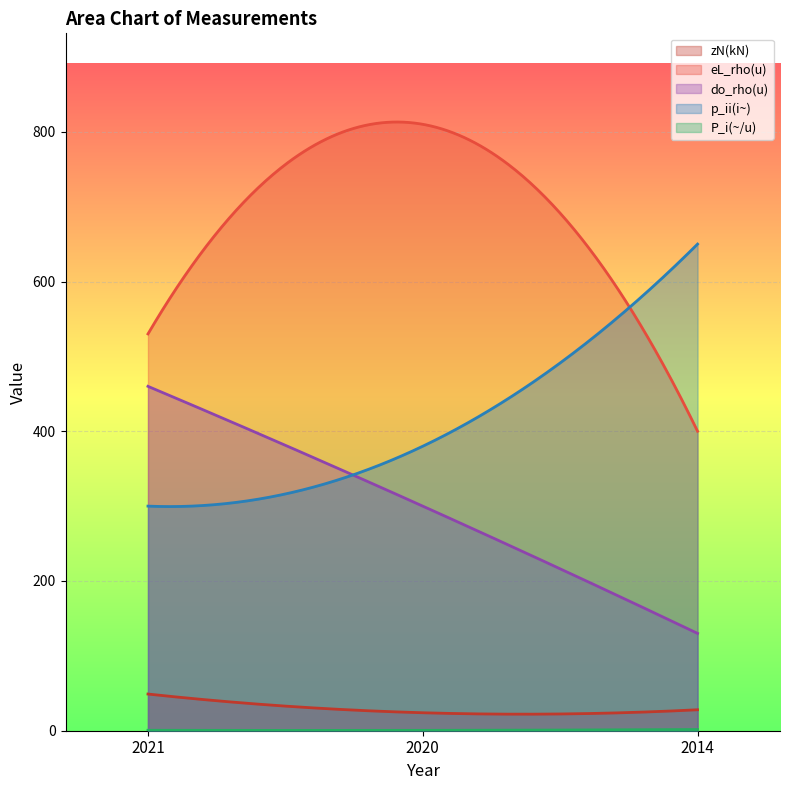

What is the difference between the maximum and second lowest values in the do_rho(u) series?

328.8